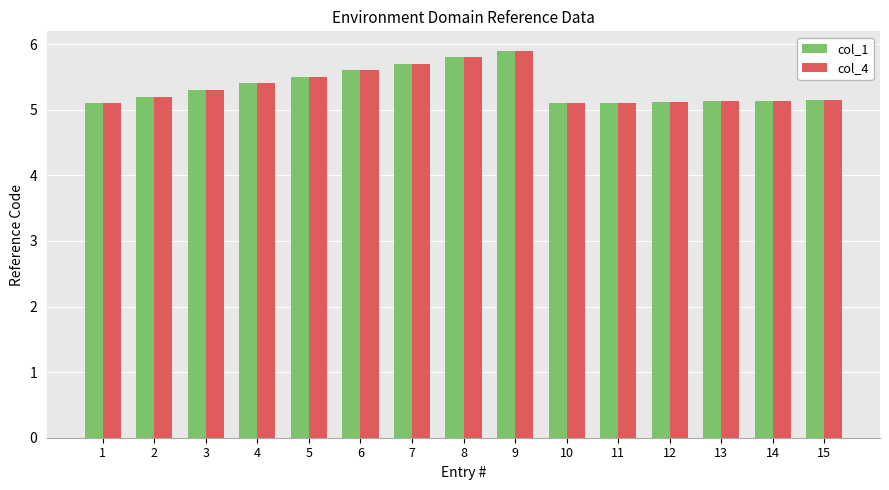

Is the value of col_4 at 15 greater than the value of col_1 at 5?

No